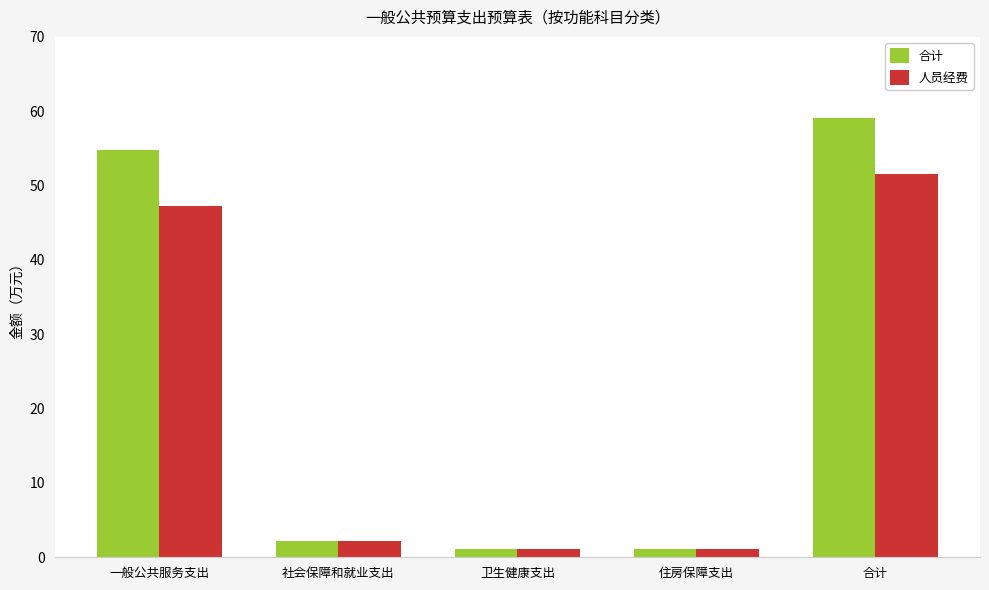

The value of 人员经费 at 合计 is 87.6. True or false?

False